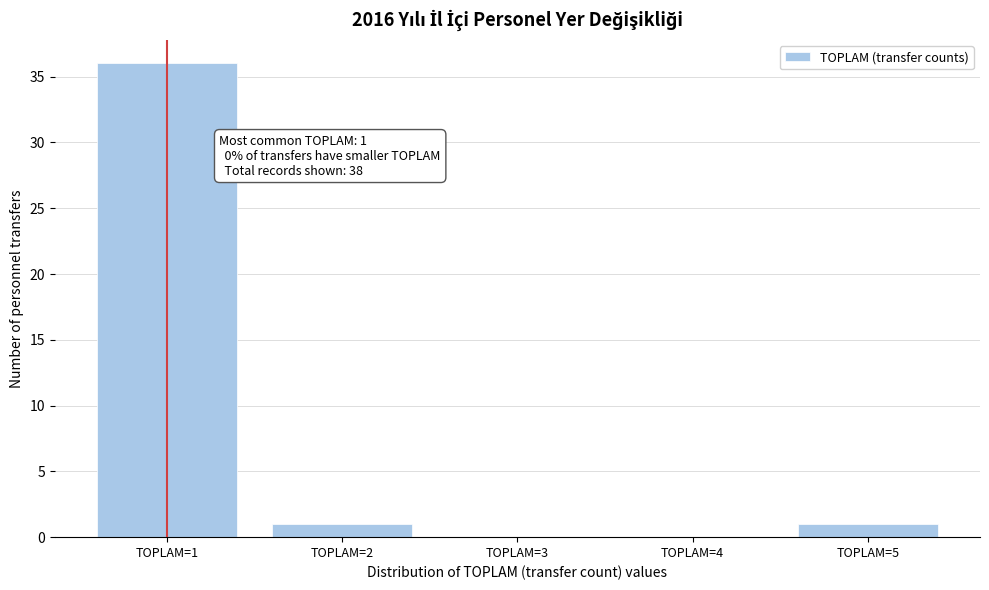

Reading left to right, extract all data points from this chart.

TOPLAM=1=36	TOPLAM=2=1	TOPLAM=3=0	TOPLAM=4=0	TOPLAM=5=1